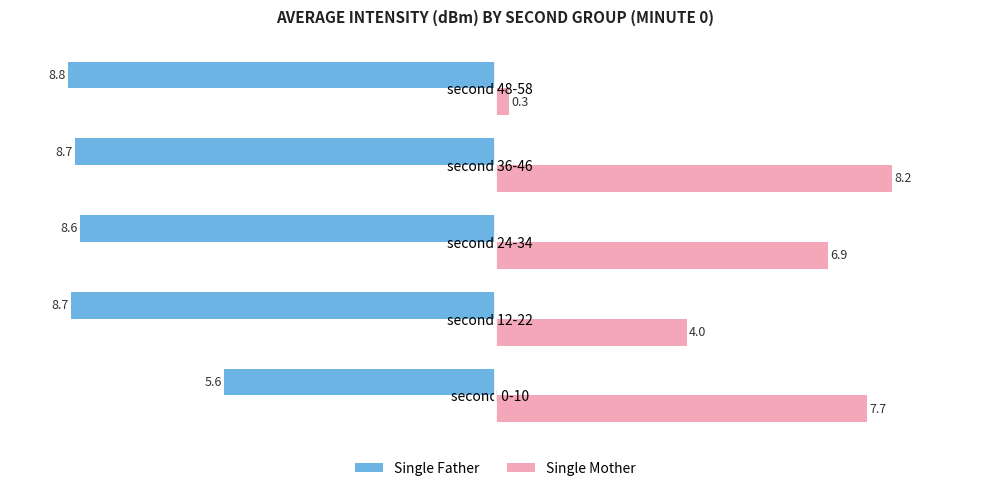

At second 48-58, list the series in order from largest to smallest.

Single Mother, Single Father